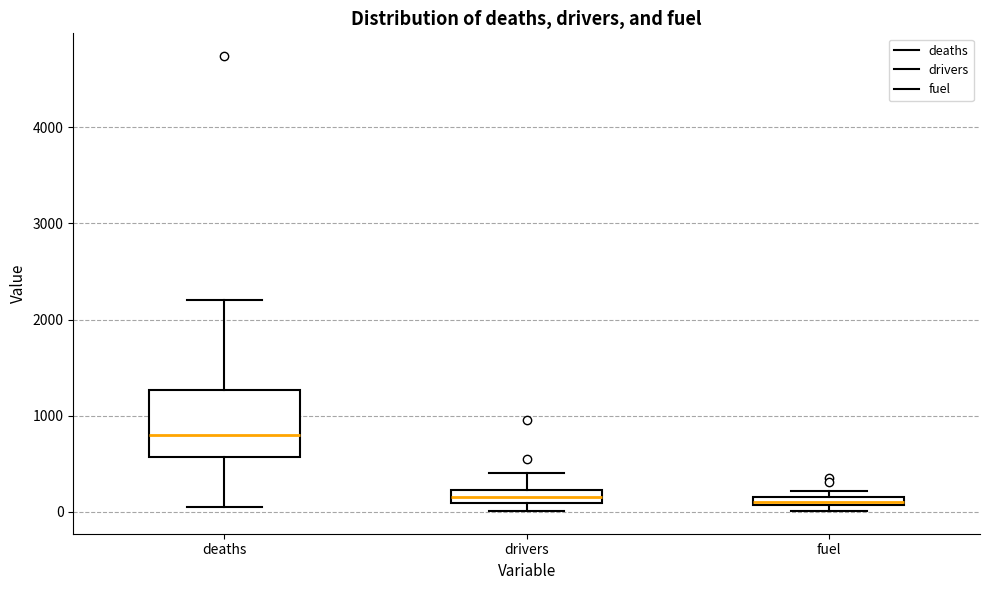

Where does the lower whisker of the box for deaths end on the y-axis? The values are not printed on the chart, so give them approximately, as read against the axis.

0